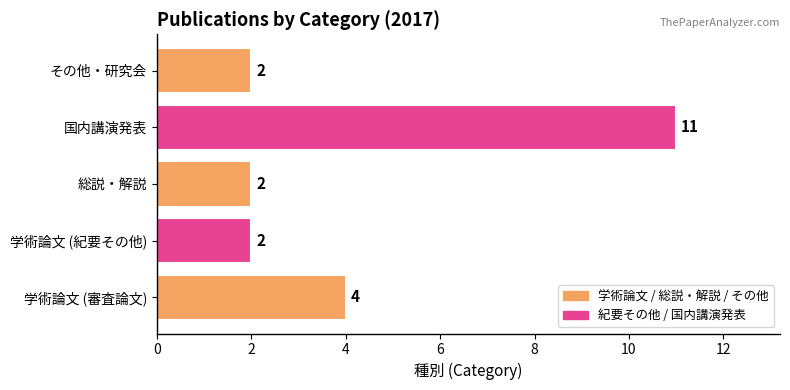

Does the chart contain stacked bars?

No